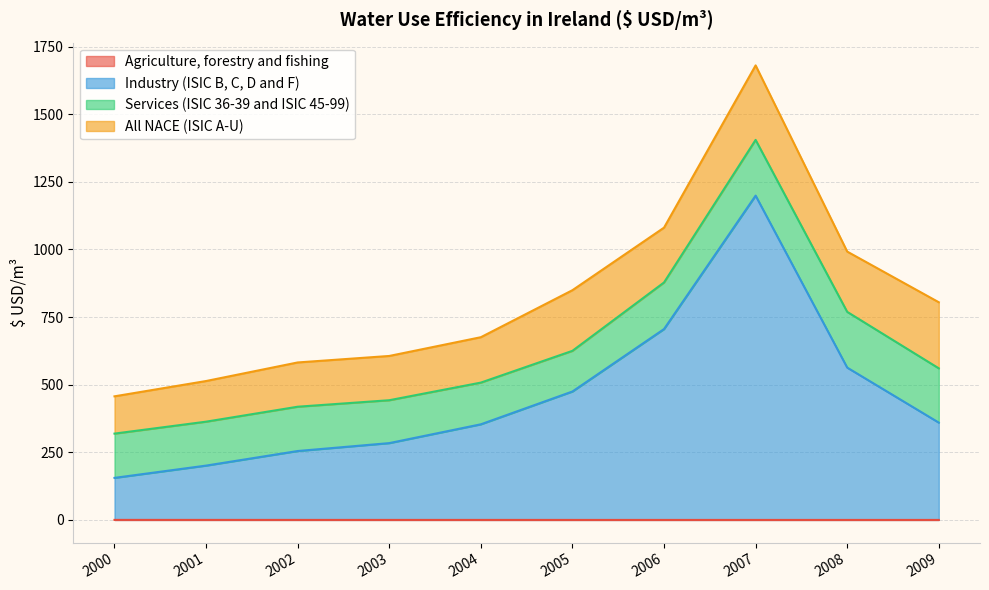

Count the number of categories in the chart.

10